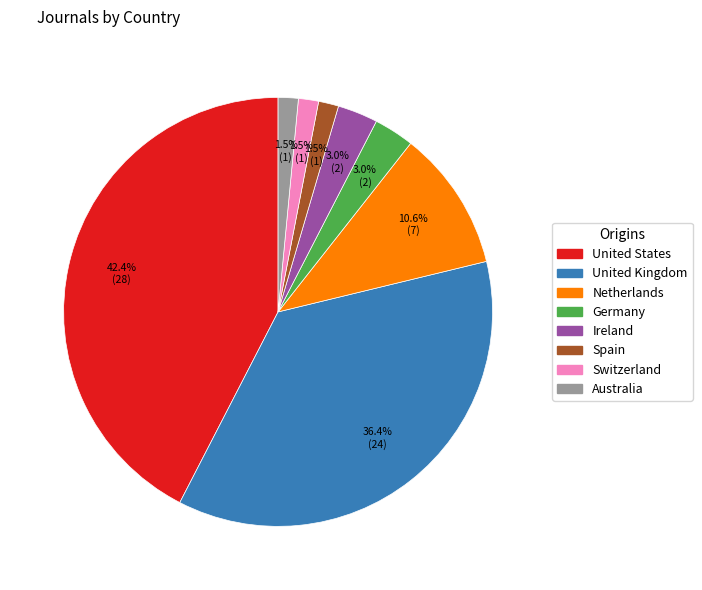

True or false: Germany accounts for 3% of the total.

True